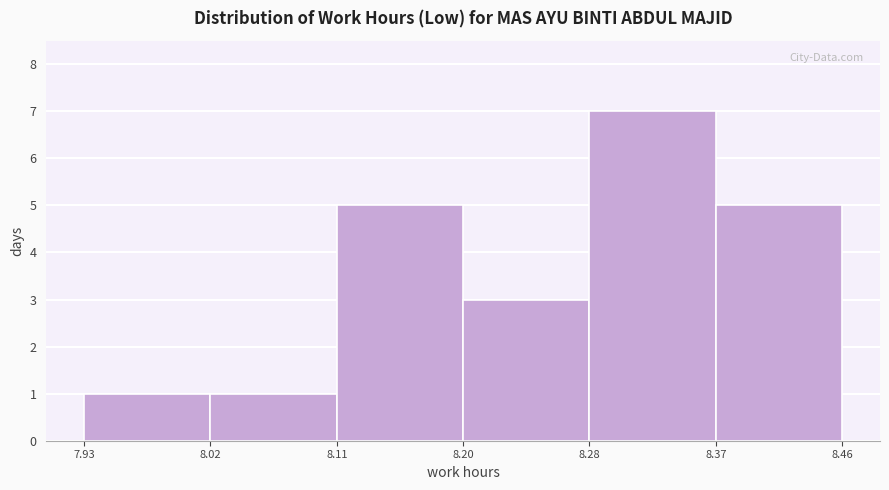

What is the height of the bar covering 8.28 to 8.37 on the x-axis? The values are not printed on the chart, so give them approximately, as read against the axis.

7